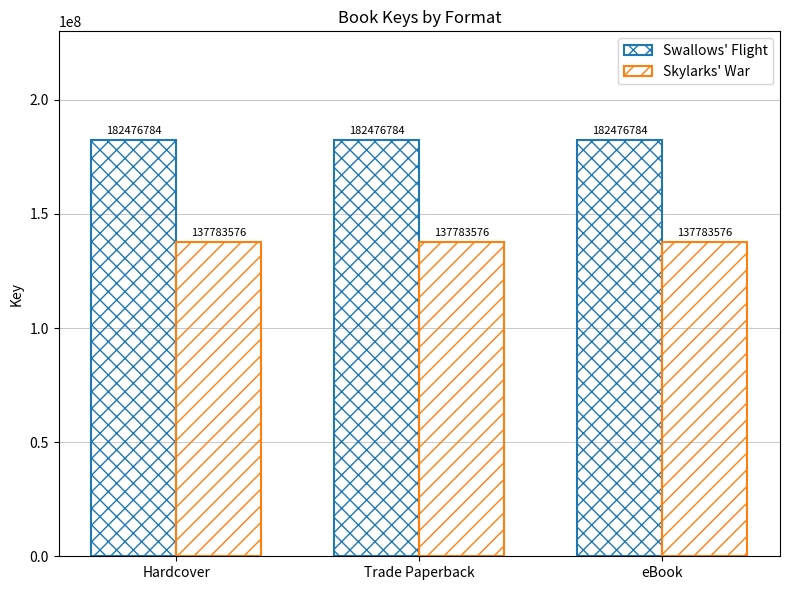

What is the label of the 3rd bar from the left?

eBook